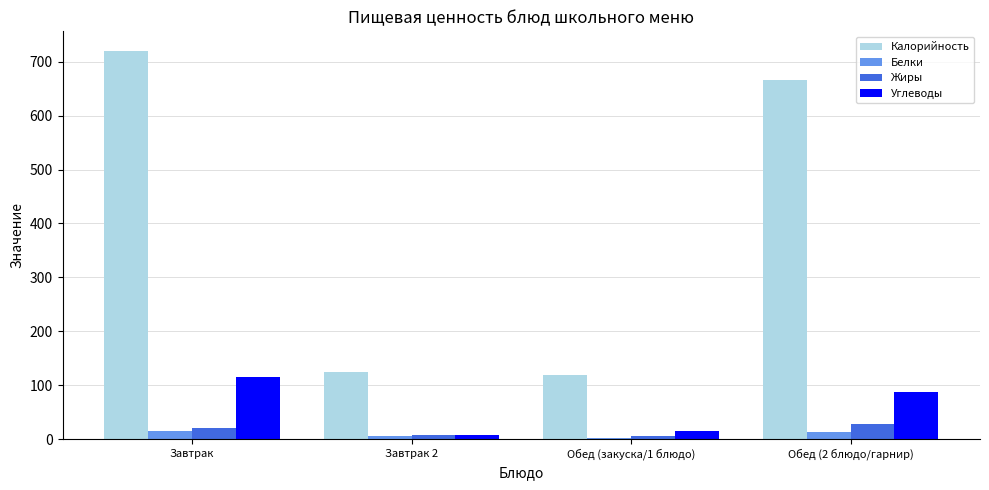

Is the value of Белки at Обед (2 блюдо/гарнир) greater than the value of Жиры at Обед (2 блюдо/гарнир)?

No